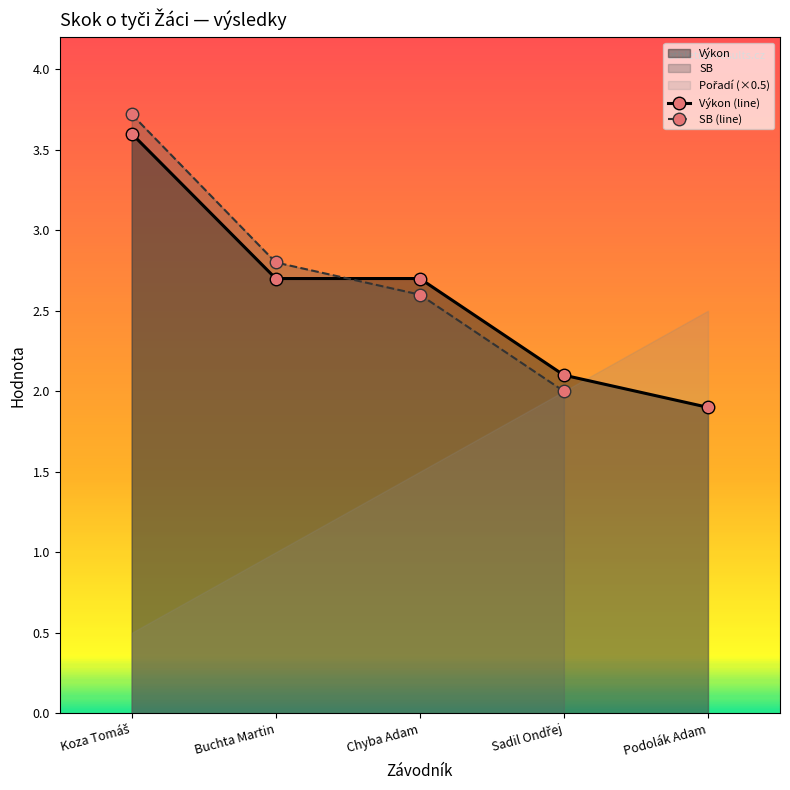

Which category has the highest value across all series?

Koza Tomáš